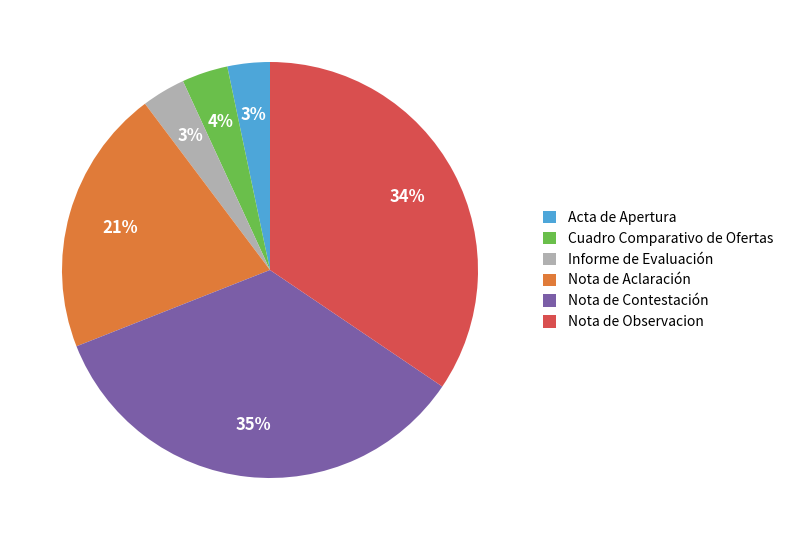

To the nearest percent, what portion does Acta de Apertura represent?

3%